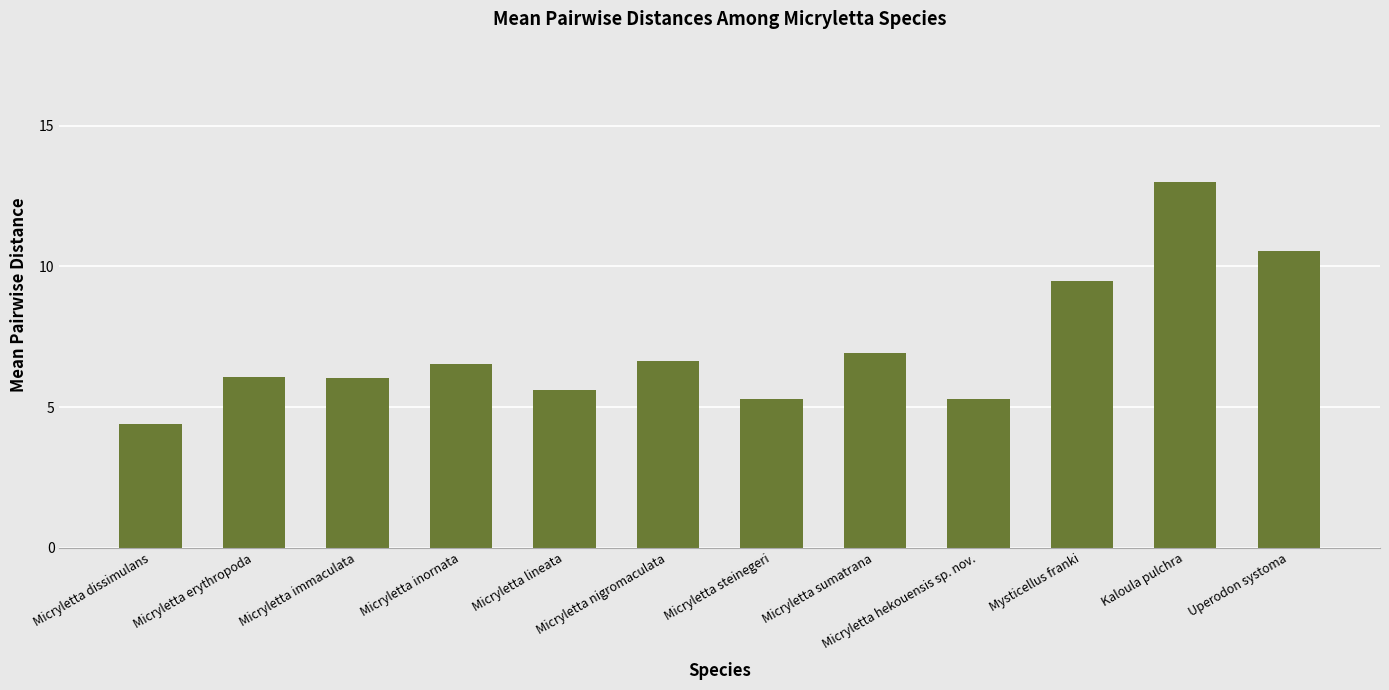

What is the change in value from Micryletta inornata to Uperodon systoma?

+4.0